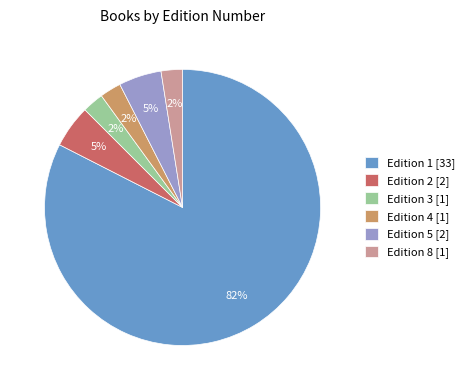

To the nearest percent, what percentage of the pie is Edition 2 [2]?

5%